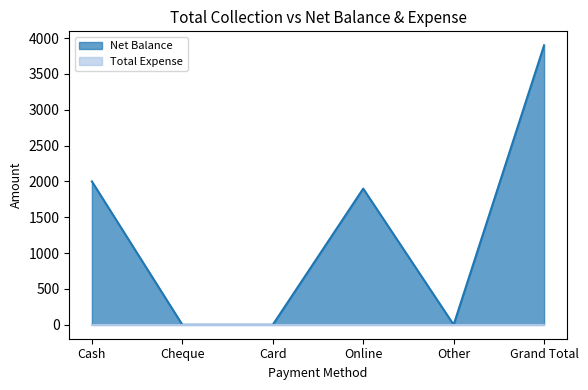

What is the difference between the values at Card and Cash?

2000